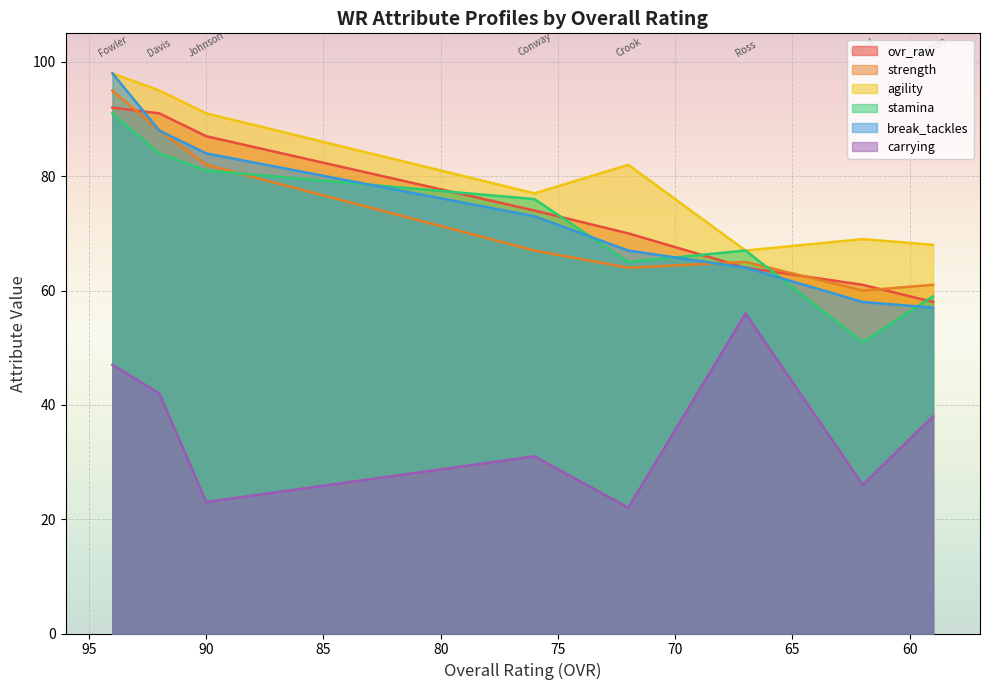

What value does the strength series have at Jack Davis?

88